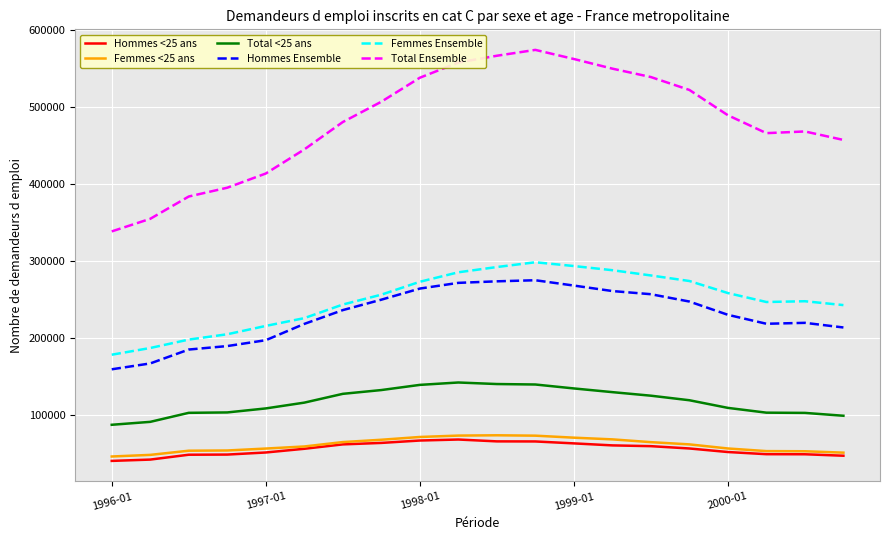

What is the minimum value for Total Ensemble?

338500